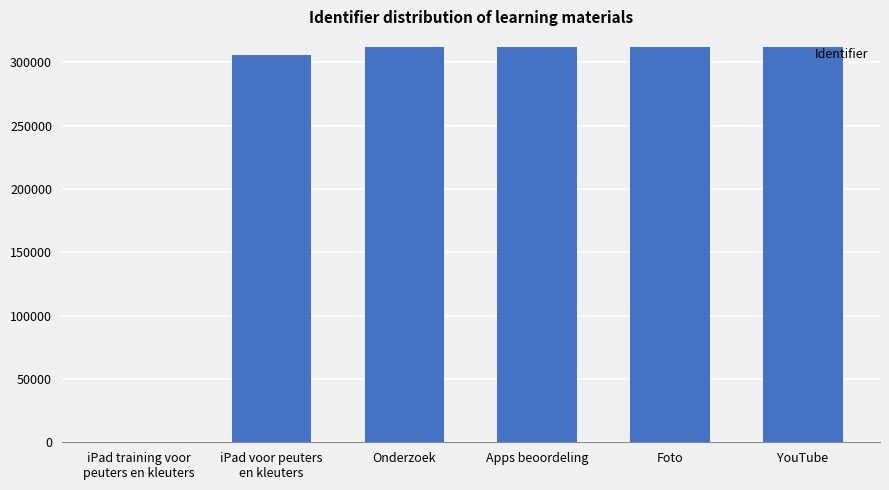

What is the sum of all values?

1552427